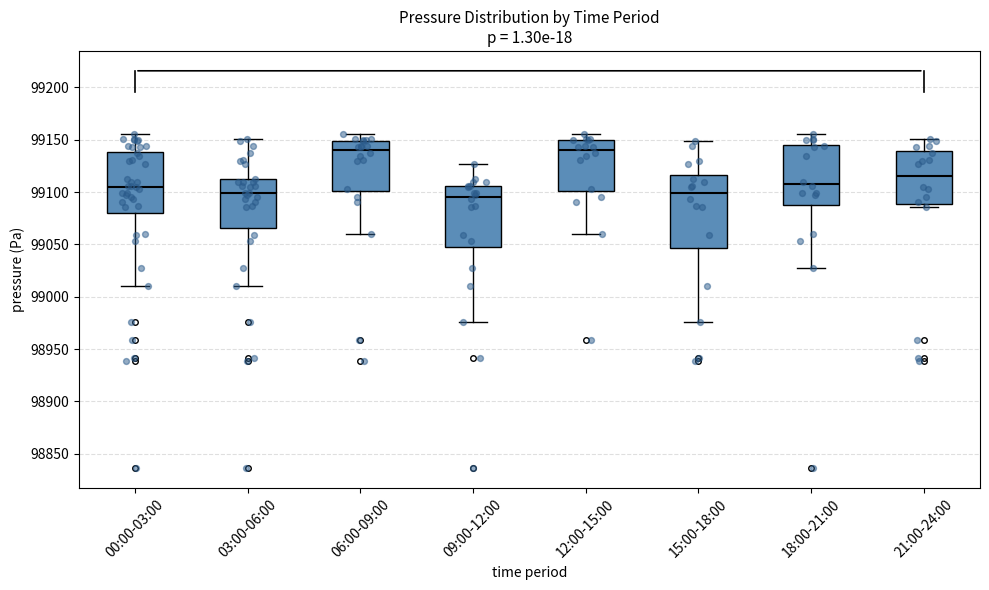

Reading left to right, read every box against the y-axis: the position of its median line, the range the box covers, and the ends of its whiskers. The values are not printed on the chart, so give them approximately, as read against the axis.

00:00-03:00: median 99105, box 99080 to 99140, whiskers 99010 to 99155
03:00-06:00: median 99100, box 99065 to 99110, whiskers 99010 to 99150
06:00-09:00: median 99140, box 99100 to 99150, whiskers 99060 to 99155
09:00-12:00: median 99095, box 99045 to 99105, whiskers 98975 to 99125
12:00-15:00: median 99140, box 99100 to 99150, whiskers 99060 to 99155
15:00-18:00: median 99100, box 99045 to 99115, whiskers 98975 to 99150
18:00-21:00: median 99110, box 99090 to 99145, whiskers 99030 to 99155
21:00-24:00: median 99115, box 99090 to 99140, whiskers 99085 to 99150